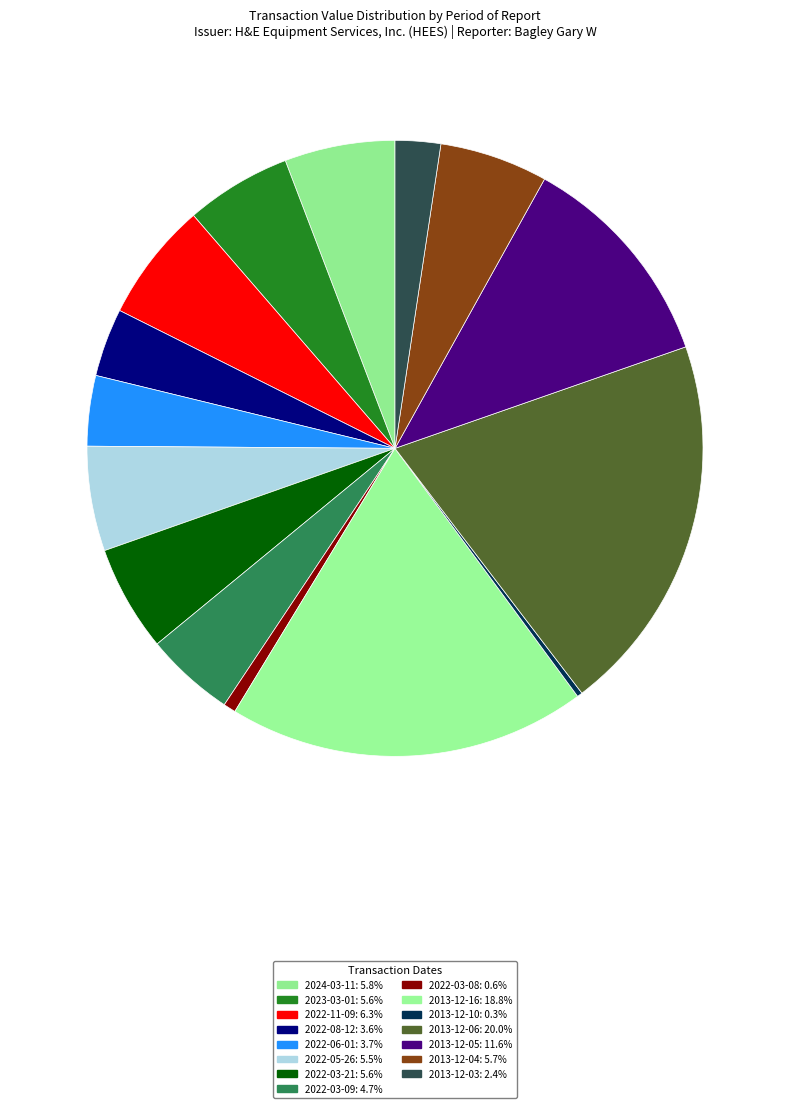

How much of the chart is everything except 2024-03-11?

94.2%